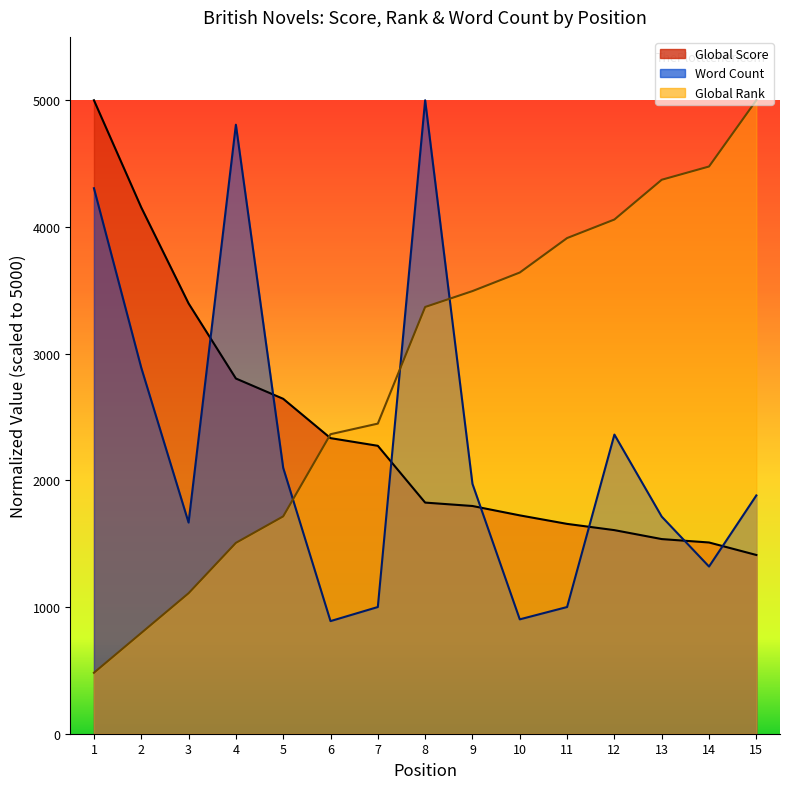

What is the difference between the second highest and second lowest values in the Global Score series?

2644.6